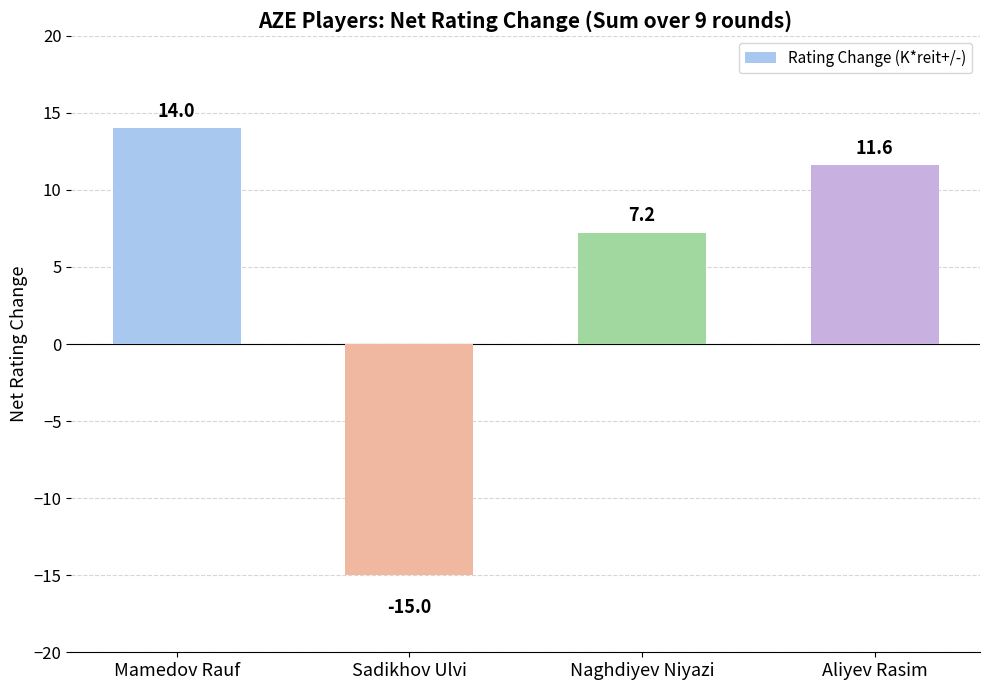

What is the change in value from Mamedov Rauf to Aliyev Rasim?

-2.4